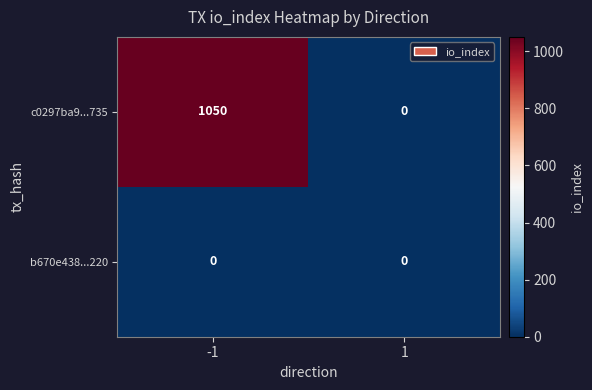

What is the spread (max minus min) of values at -1?

1050